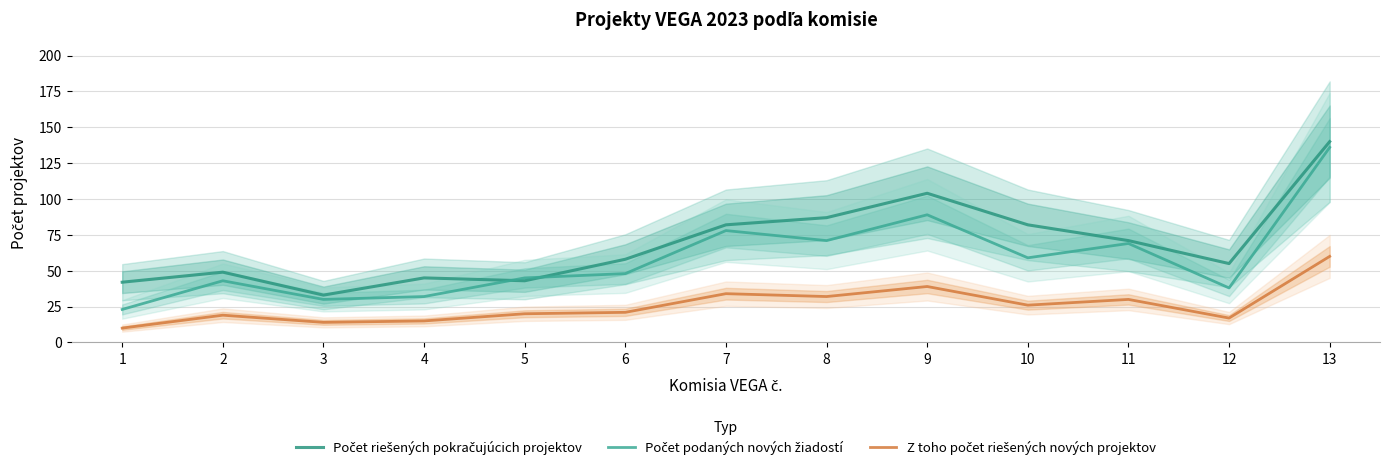

Between 4 and 13, which series saw the biggest shift?

Počet podaných nových žiadostí